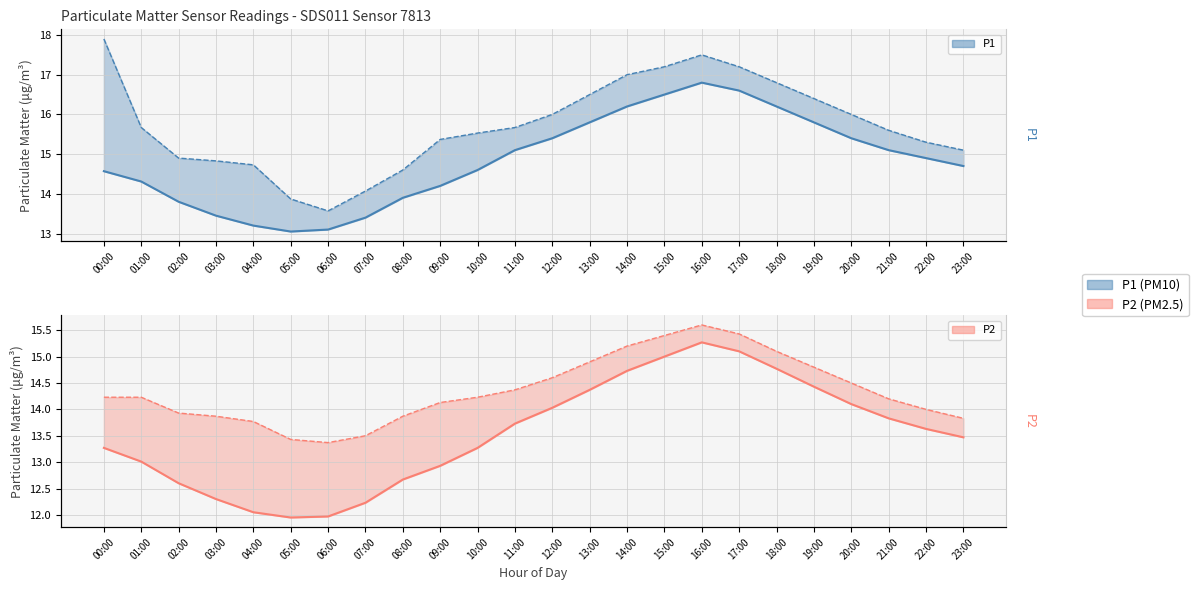

At which label does P1 reach its peak?

16:00